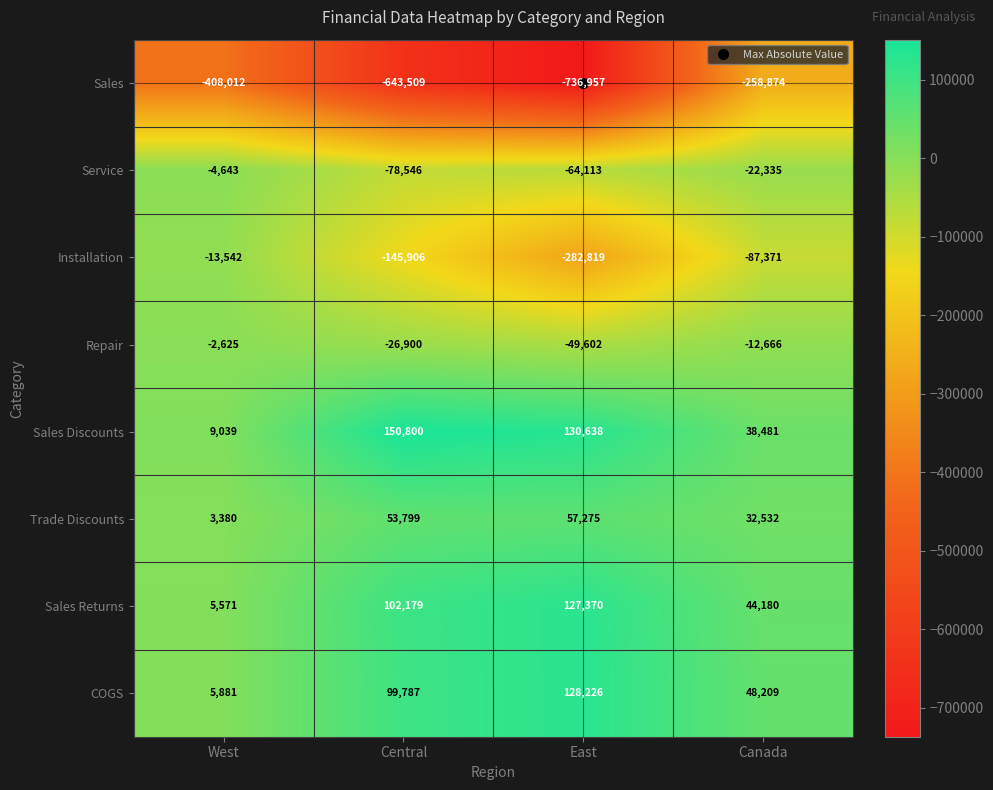

Count the Installation values in the range -145906 to -13542.

3